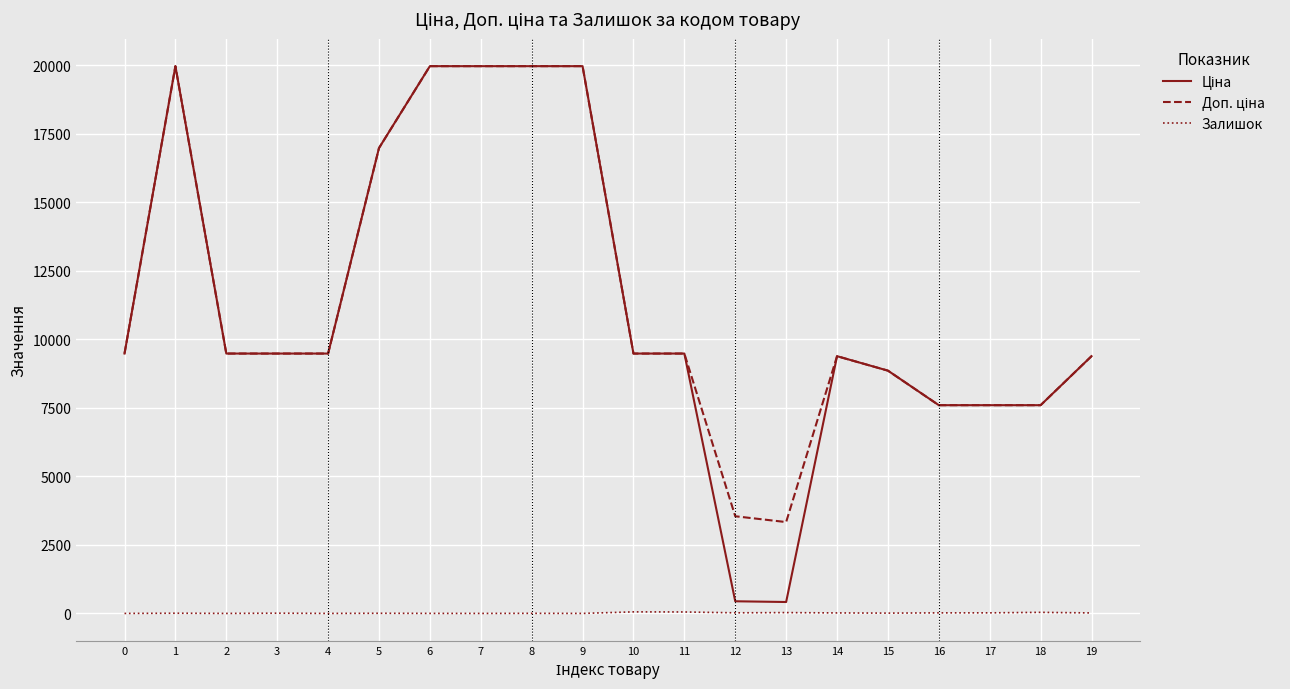

What is the maximum value shown in the chart?

19964.2